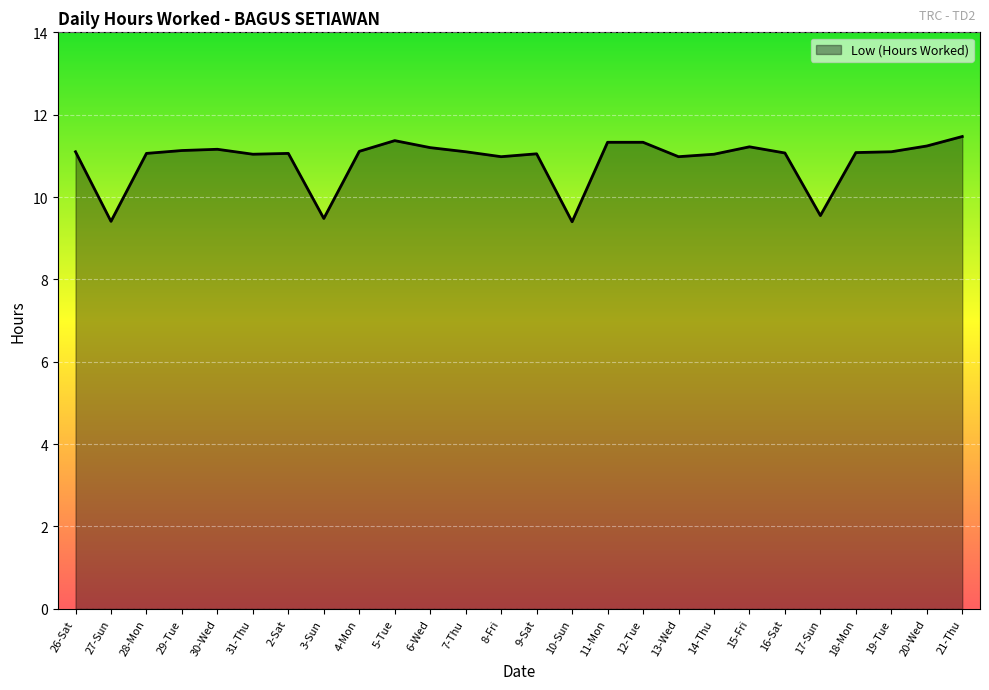

True or false: the data has more than 1 interior local peaks.

True